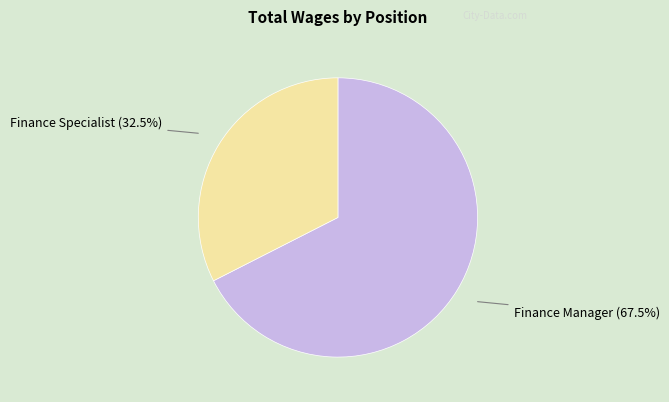

What is the ratio of the value at Finance Specialist to the value at Finance Manager?

0.5